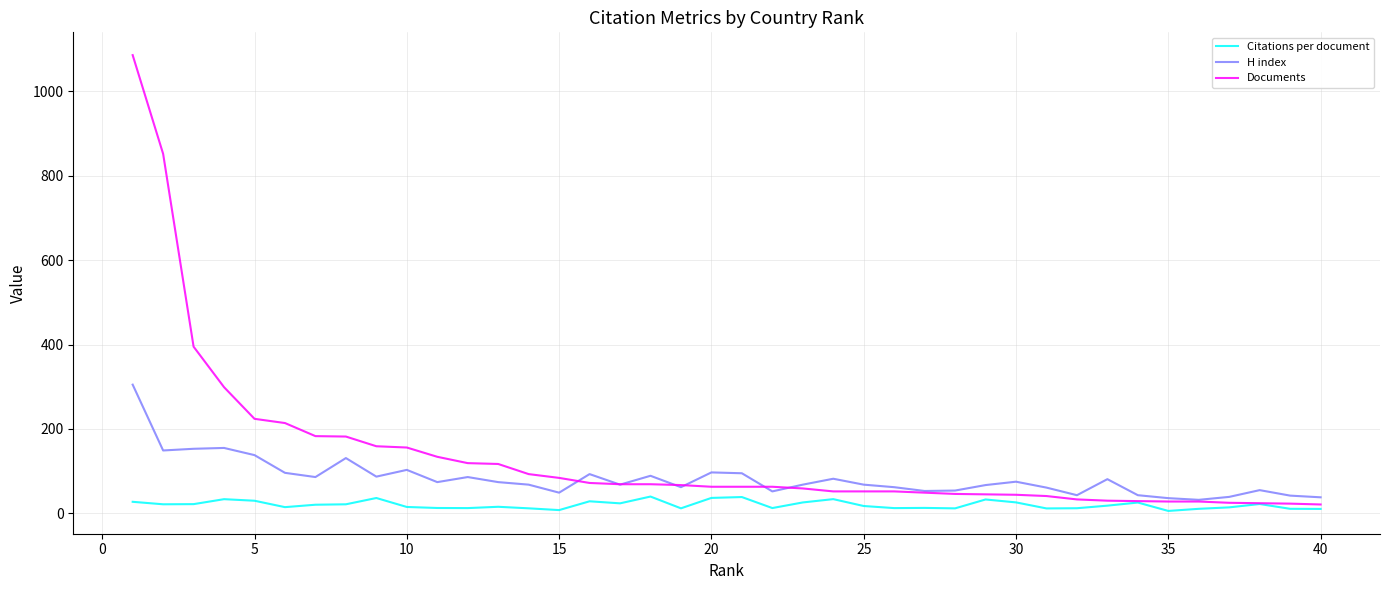

Rank the series by their maximum value, from lowest to highest.

Citations per document, H index, Documents